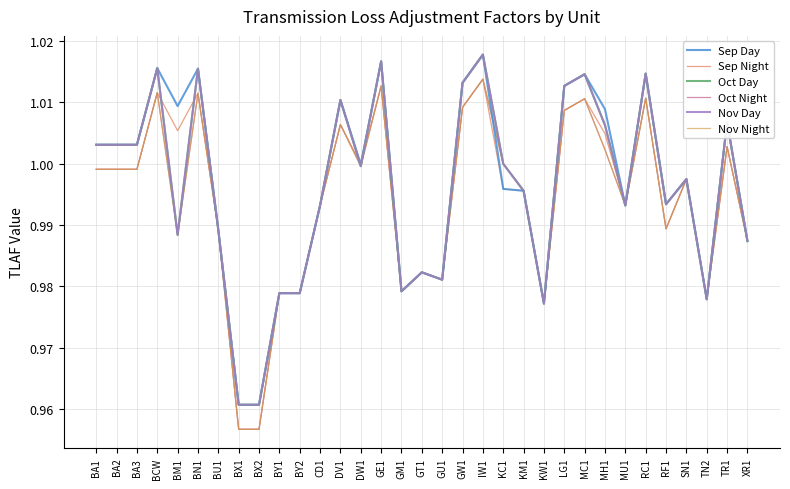

Is this an area chart (filled region under the line)?

No